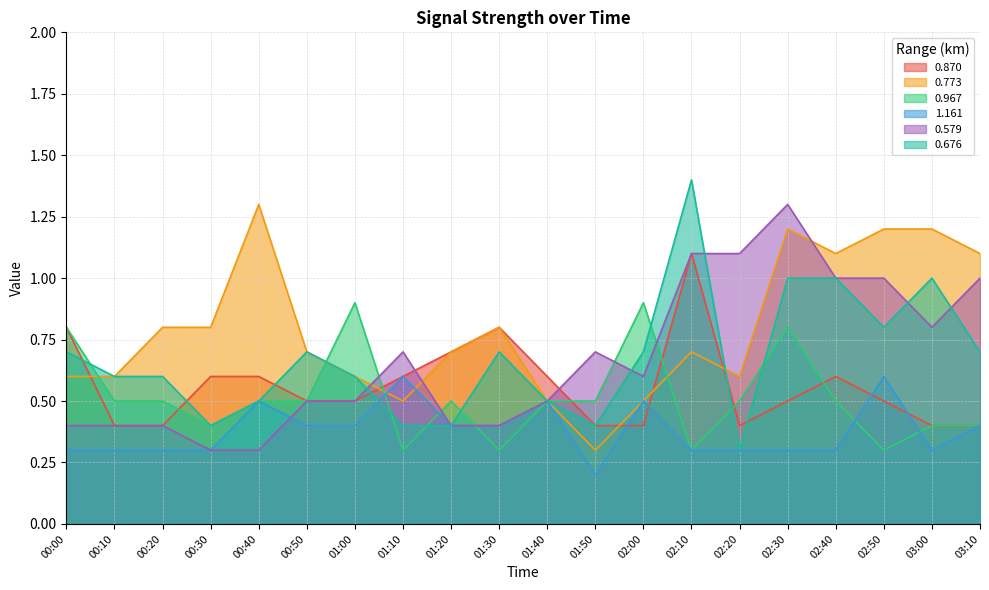

List the labels in order of 0.579 value, largest first.

02:30, 02:10, 02:20, 02:40, 02:50, 03:10, 03:00, 01:10, 01:50, 02:00, 00:50, 01:00, 01:40, 00:00, 00:10, 00:20, 01:20, 01:30, 00:30, 00:40